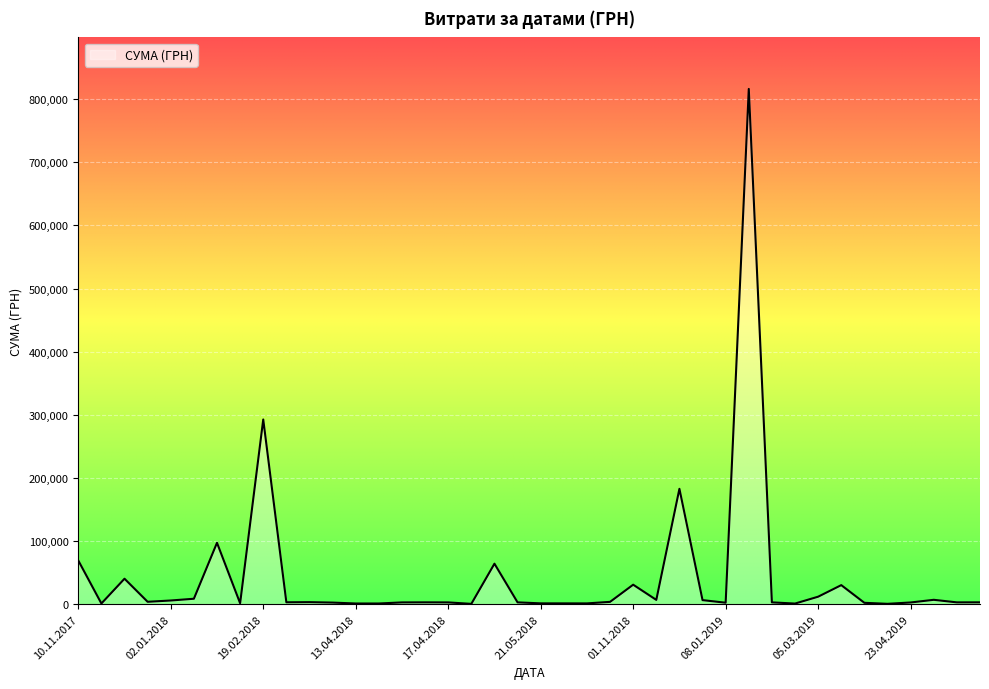

What is the difference between the maximum and minimum values?

815596.9